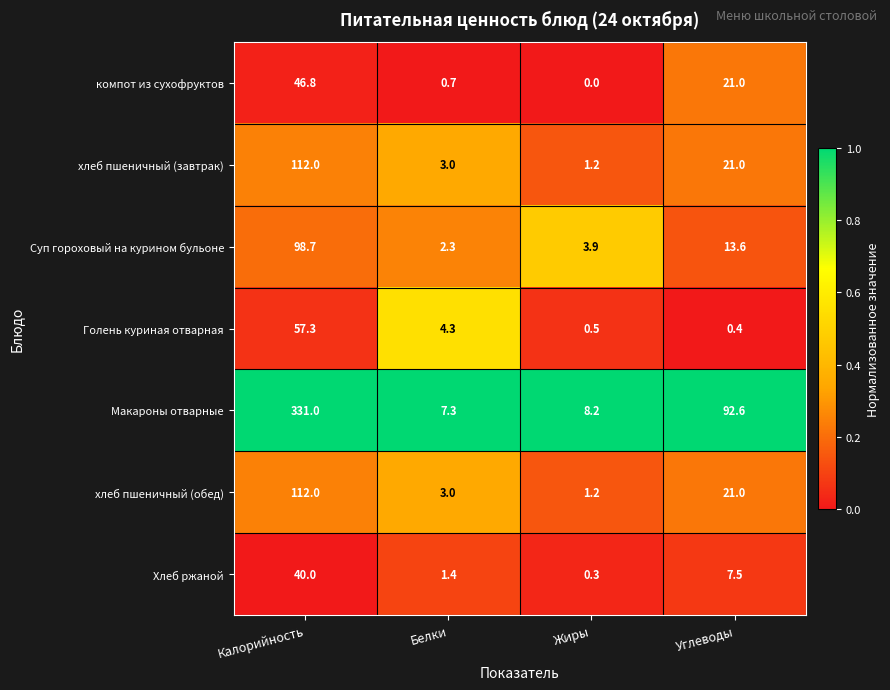

Reading right to left, what are all the values shown in this chart?

компот из сухофруктов: Углеводы=21.0	Жиры=0.0	Белки=0.7	Калорийность=46.8
хлеб пшеничный (завтрак): Углеводы=21.0	Жиры=1.2	Белки=3.0	Калорийность=112.0
Суп гороховый на курином бульоне: Углеводы=13.6	Жиры=3.9	Белки=2.3	Калорийность=98.7
Голень куриная отварная: Углеводы=0.4	Жиры=0.5	Белки=4.3	Калорийность=57.3
Макароны отварные: Углеводы=92.6	Жиры=8.2	Белки=7.3	Калорийность=331.0
хлеб пшеничный (обед): Углеводы=21.0	Жиры=1.2	Белки=3.0	Калорийность=112.0
Хлеб ржаной: Углеводы=7.5	Жиры=0.3	Белки=1.4	Калорийность=40.0